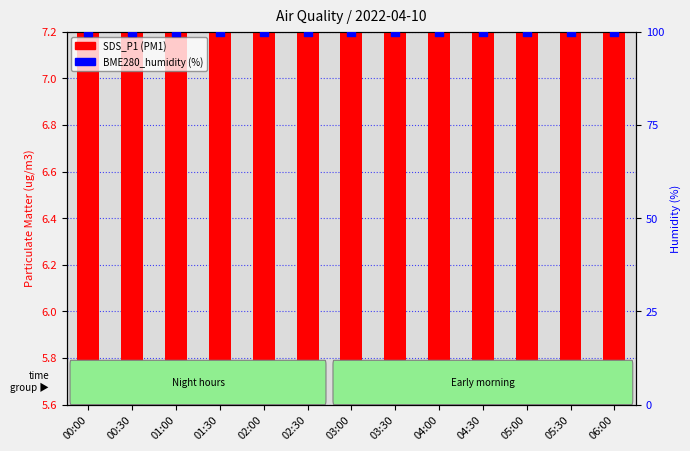

What are all the series names shown in the legend?

SDS_P1 (PM1), BME280_humidity (%)